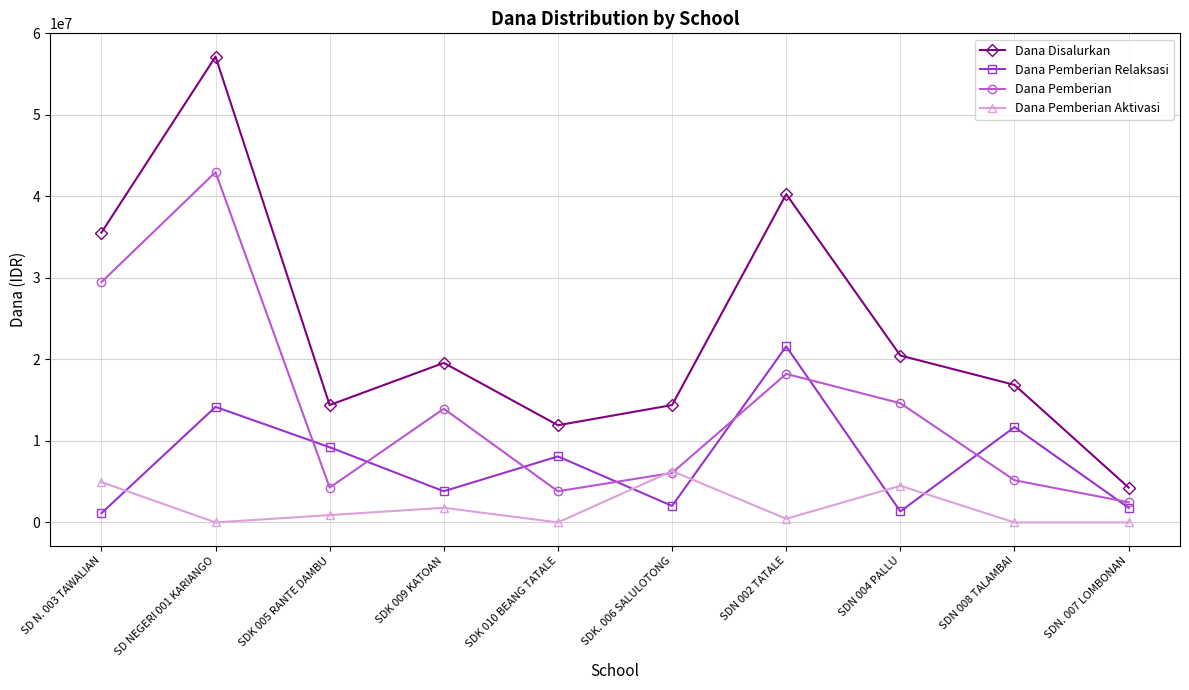

What is the difference between the maximum and minimum values in the Dana Pemberian Aktivasi series?

6300000